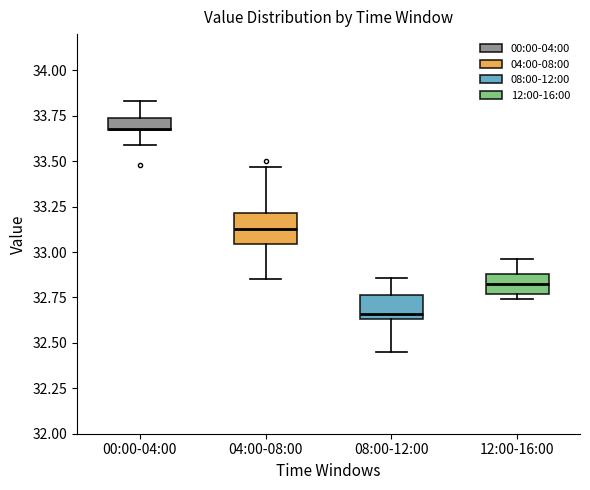

Where is the upper edge of the box for 08:00-12:00 on the y-axis? The values are not printed on the chart, so give them approximately, as read against the axis.

32.75